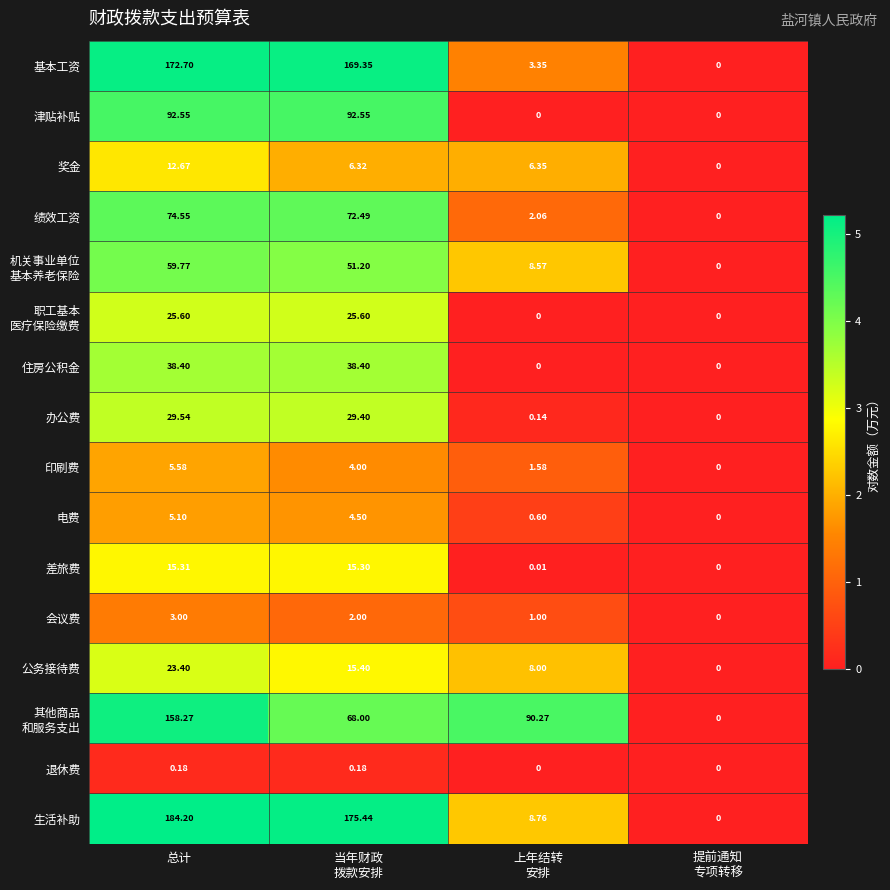

What is the difference between the highest and lowest values at 上年结转
安排?

90.3